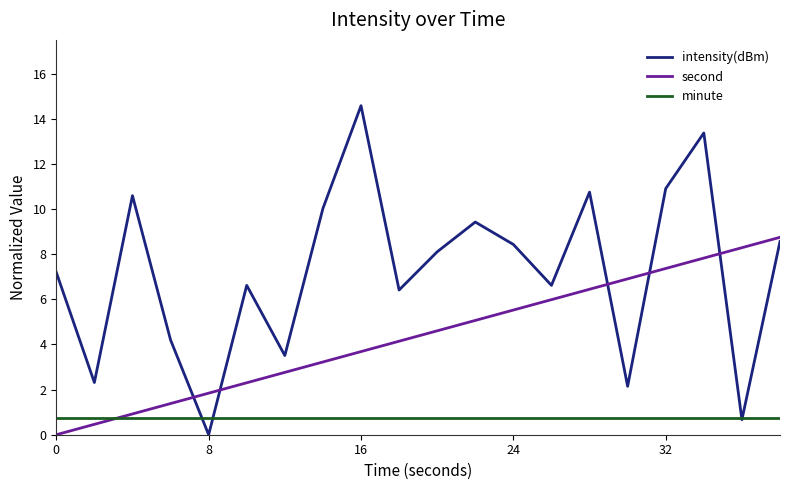

How many positive values does the intensity(dBm) series have?

19